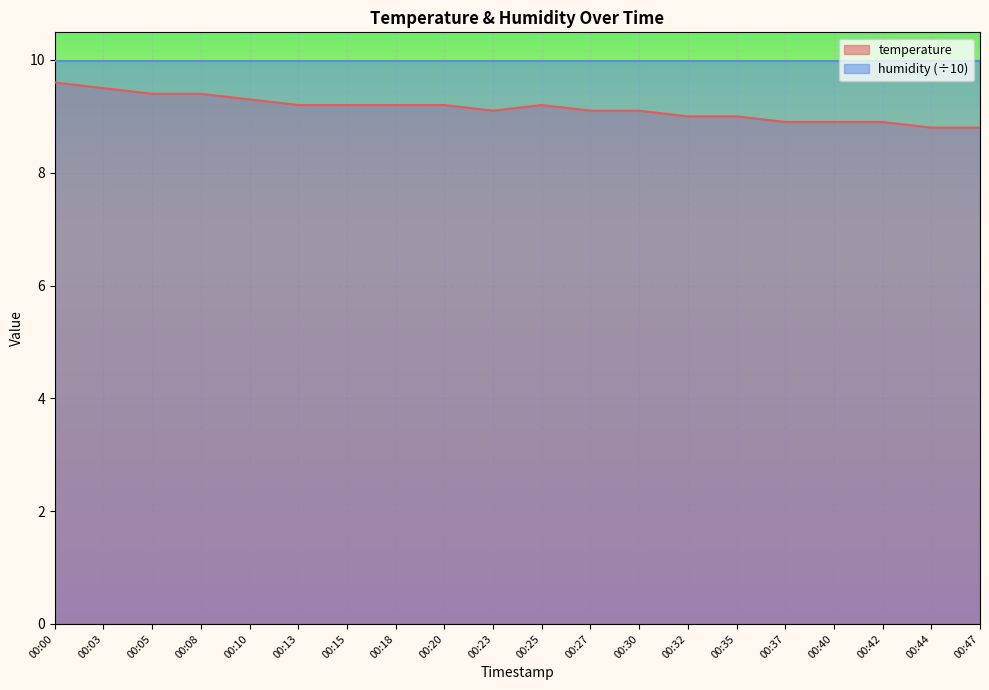

What is the average value?

9.1